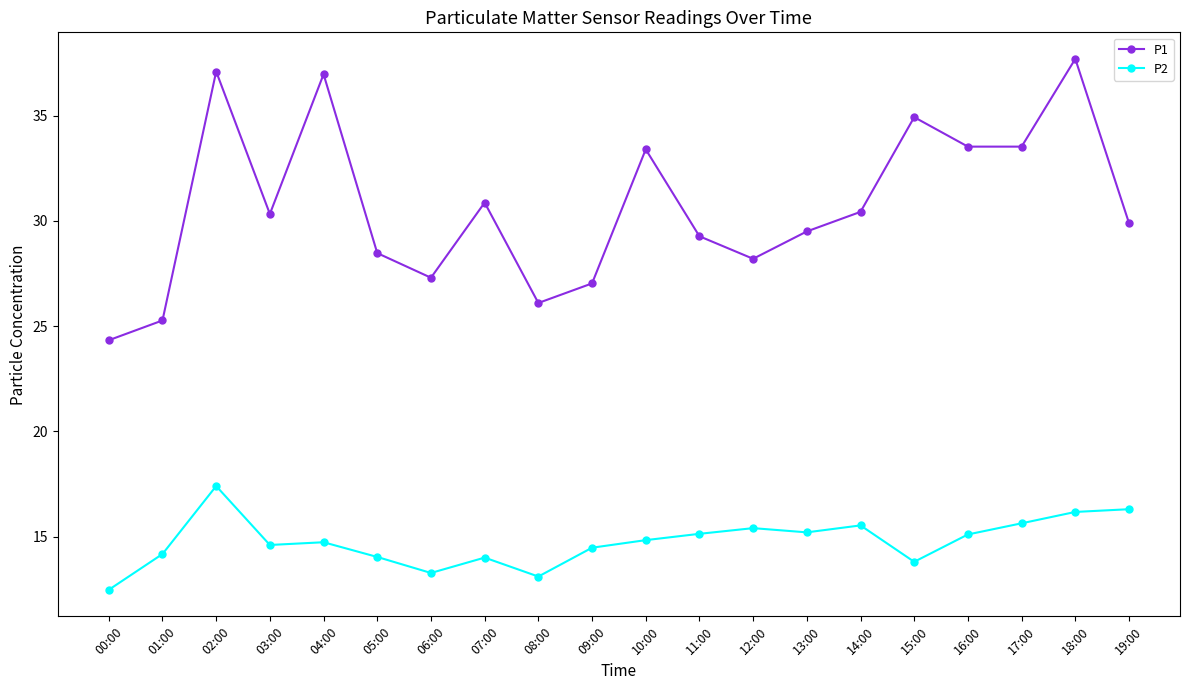

What is the maximum value for P2?

17.4